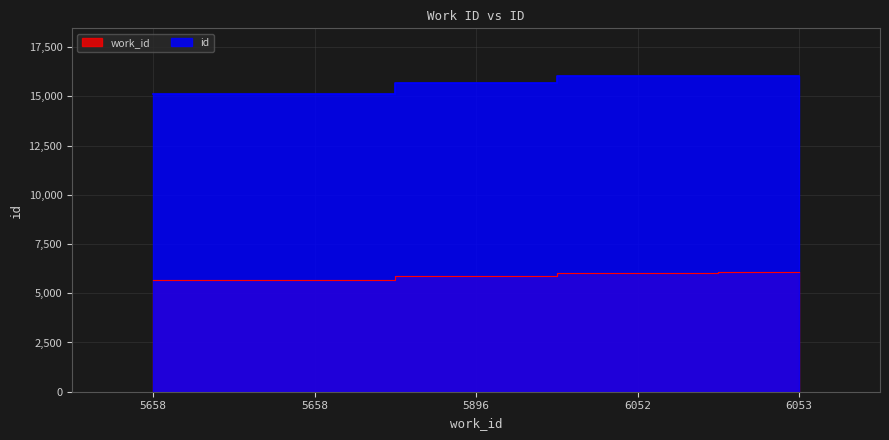

Reading left to right, list all the values displayed in this chart.

work_id: 5658=5658	5658=5658	5896=5896	6052=6052	6053=6053
id: 5658=15112	5658=15113	5896=15654	6052=16041	6053=16043